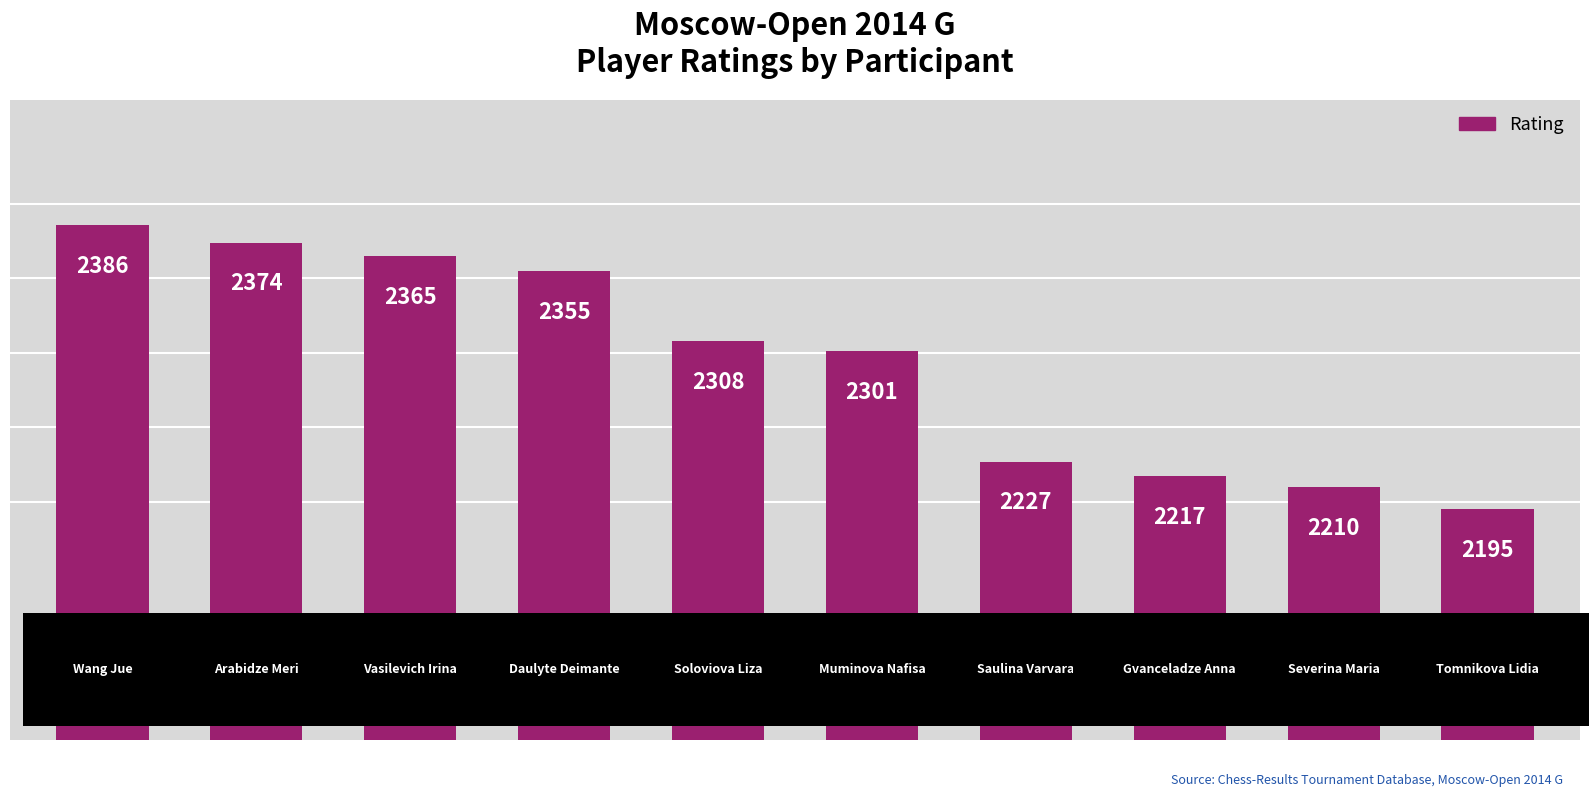

What is the maximum value shown in the chart?

2386